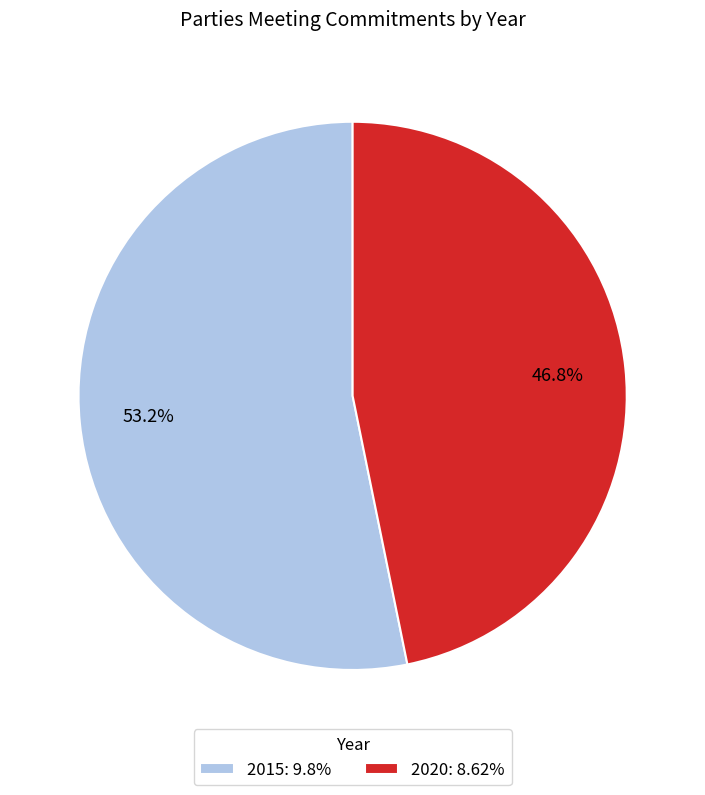

To the nearest percent, what percentage of the pie is 2015?

53%